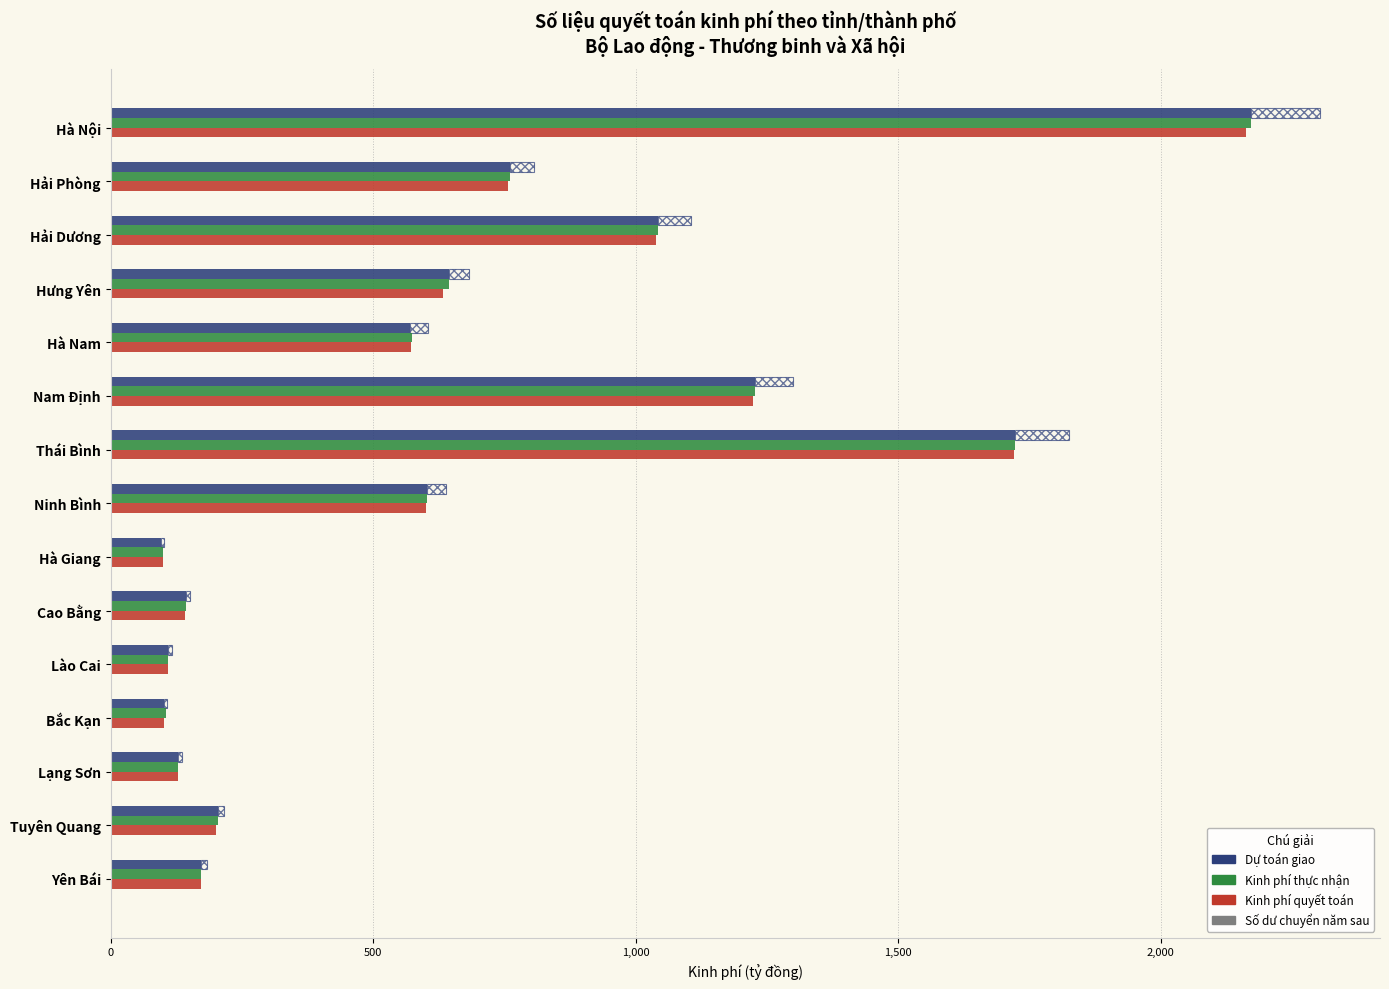

Which series changed the most between Hải Dương and Lạng Sơn?

Kinh phí thực nhận